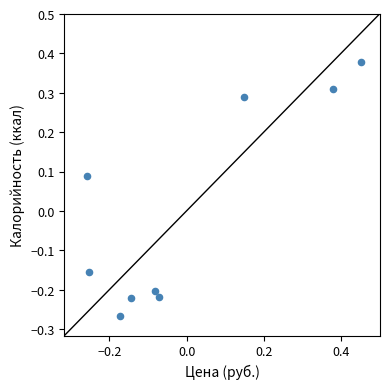

What is the range of X values (max minus min)?

0.7